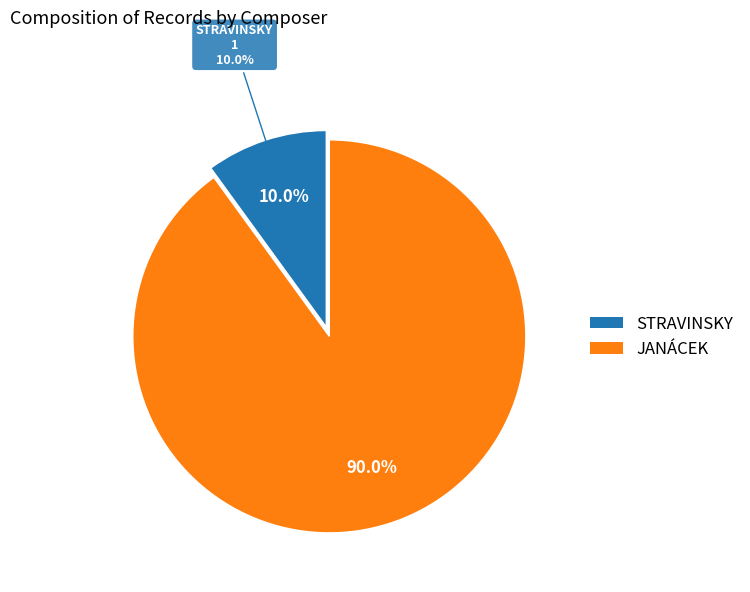

Rank the categories by value from lowest to highest.

STRAVINSKY, JANÁCEK